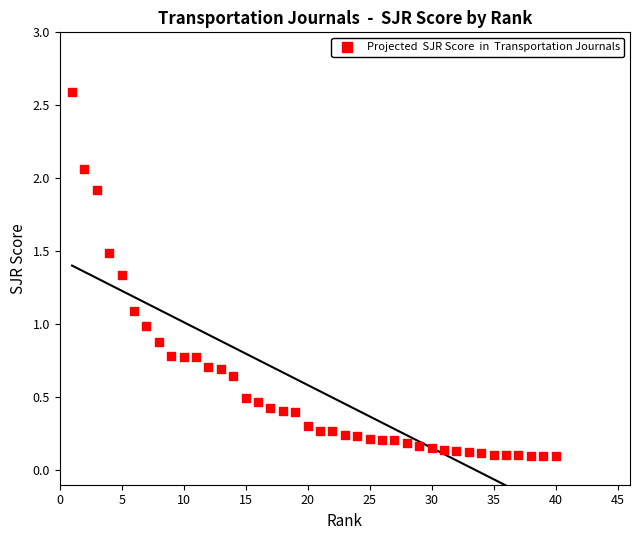

What is the range of X values (max minus min)?

39.0